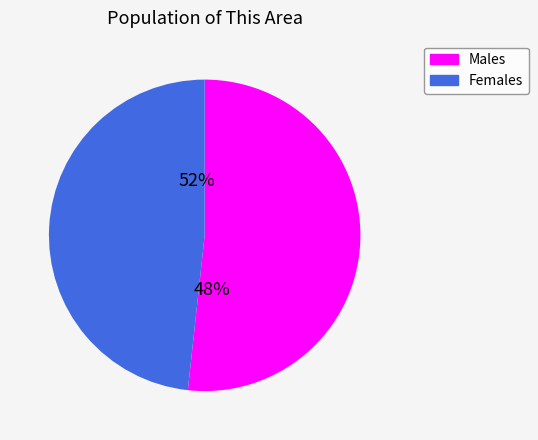

To the nearest percent, what is the difference between the largest and smallest slice percentages?

3%